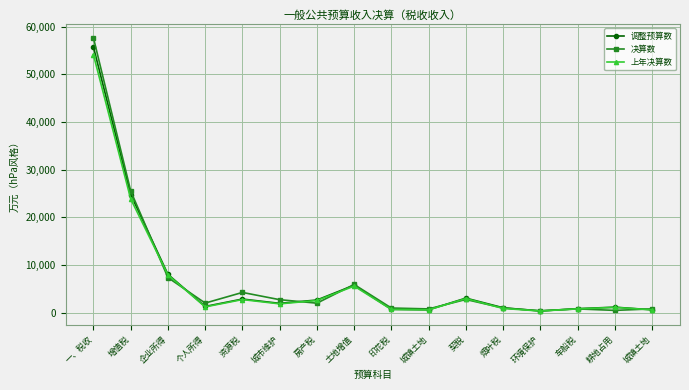

What are all the series names shown in the legend?

调整预算数, 决算数, 上年决算数